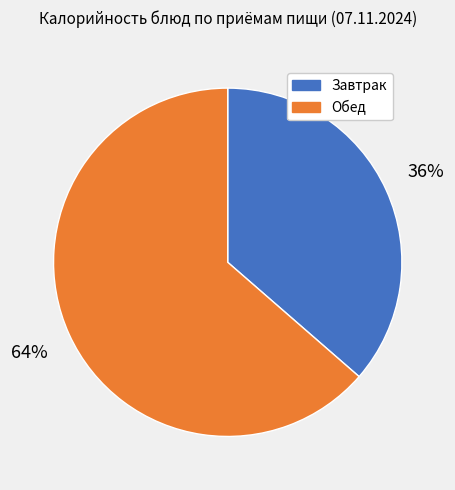

Is there any slice that represents more than half of the pie?

Yes